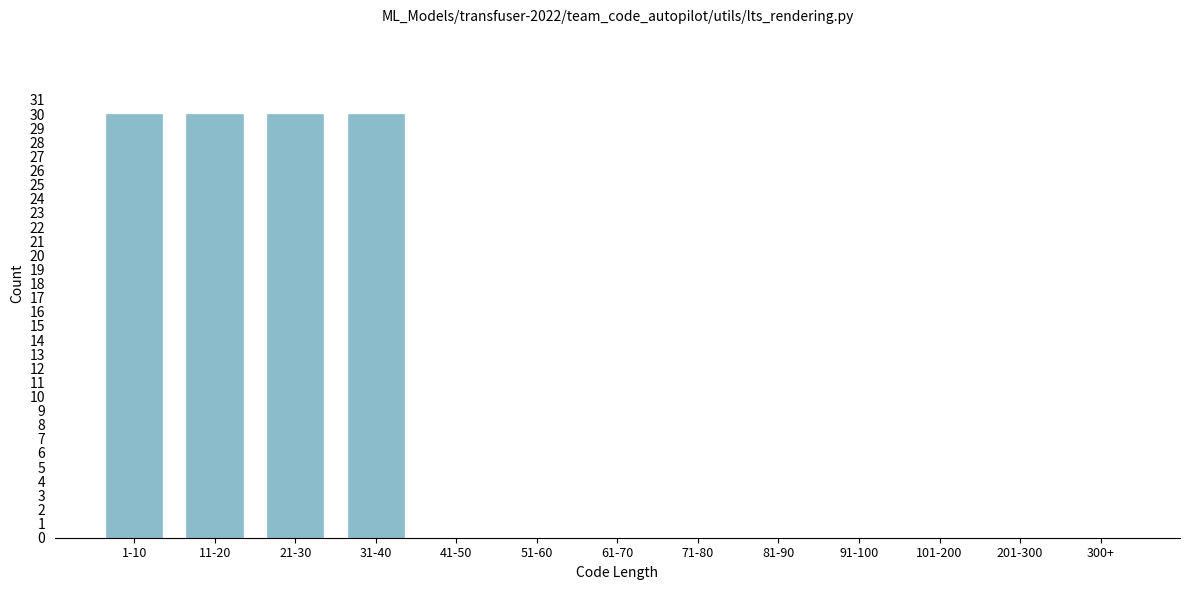

Reading left to right, extract all data points from this chart.

1-10=30	11-20=30	21-30=30	31-40=30	41-50=0	51-60=0	61-70=0	71-80=0	81-90=0	91-100=0	101-200=0	201-300=0	300+=0